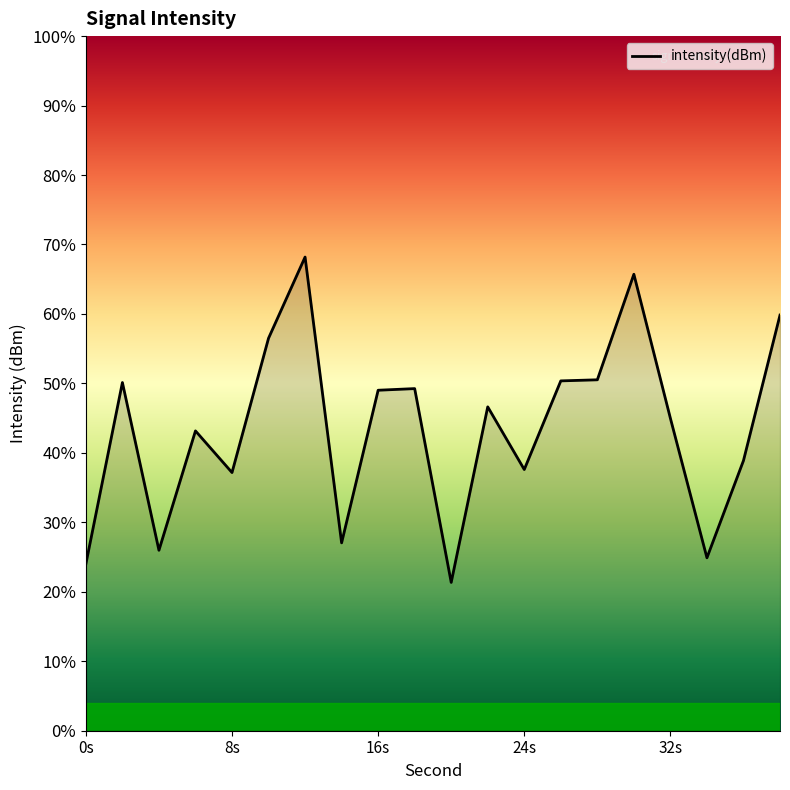

Rank the categories by value from lowest to highest.

20, 0, 34, 4, 14, 8, 24, 36, 6, 32, 22, 16, 18, 2, 26, 28, 10, 38, 30, 12